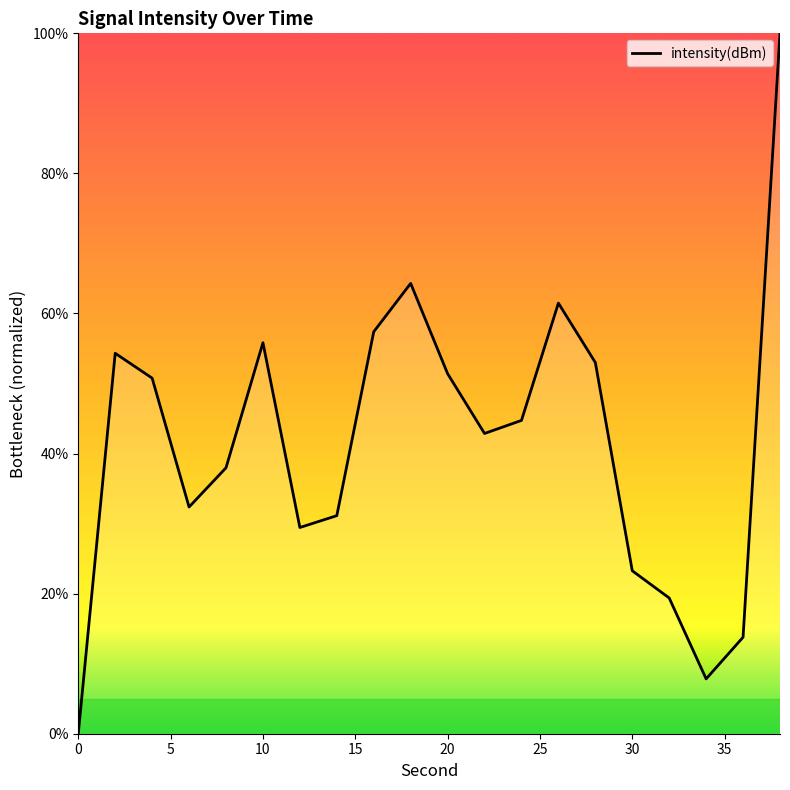

What is the greatest value displayed?

100.0